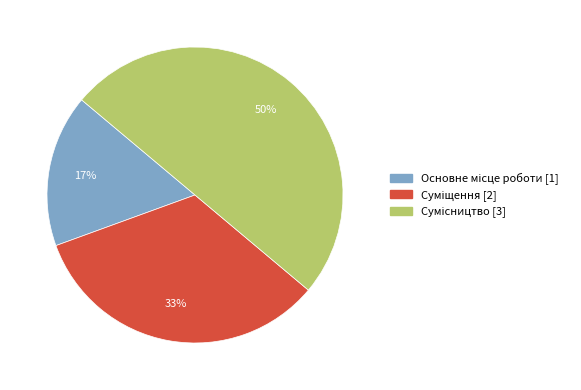

To the nearest percent, what is the average slice percentage?

33%